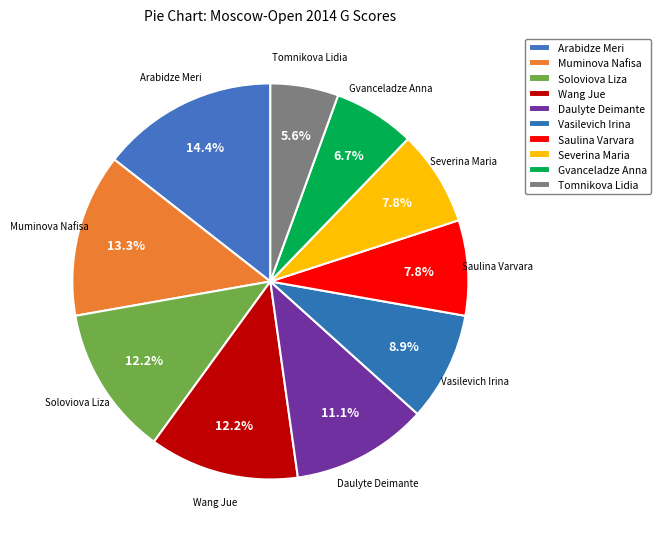

To the nearest percent, what is the difference between the Vasilevich Irina and Saulina Varvara slice percentages?

1%